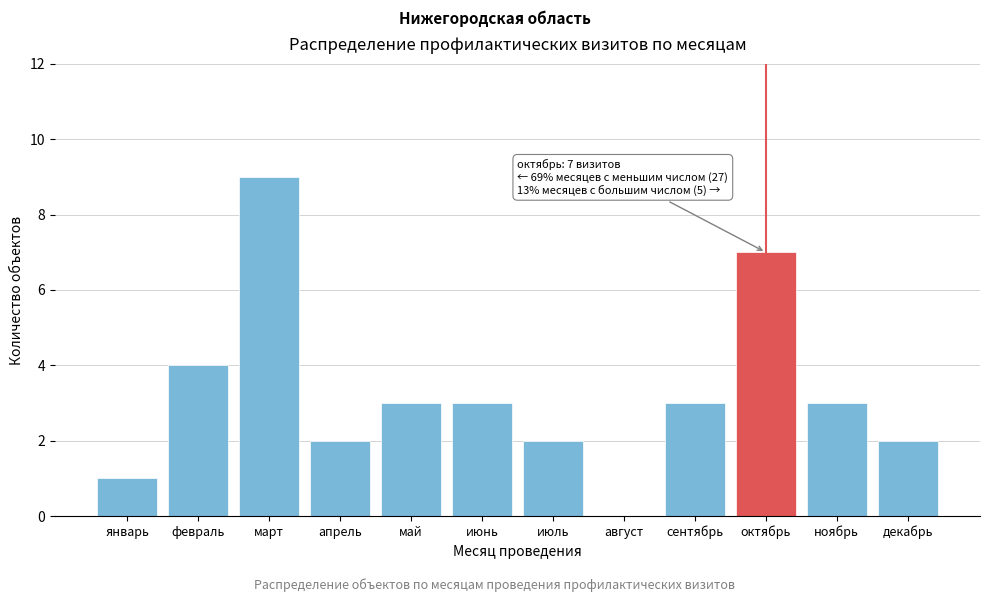

Reading left to right, list all the values displayed in this chart.

январь=1	февраль=4	март=9	апрель=2	май=3	июнь=3	июль=2	август=0	сентябрь=3	октябрь=7	ноябрь=3	декабрь=2